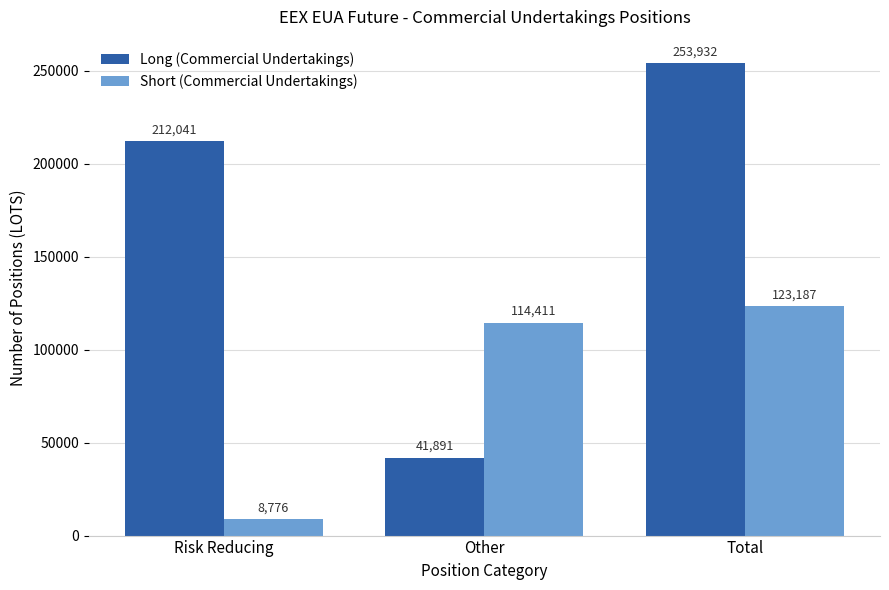

Which series has the widest spread of values?

Long (Commercial Undertakings)